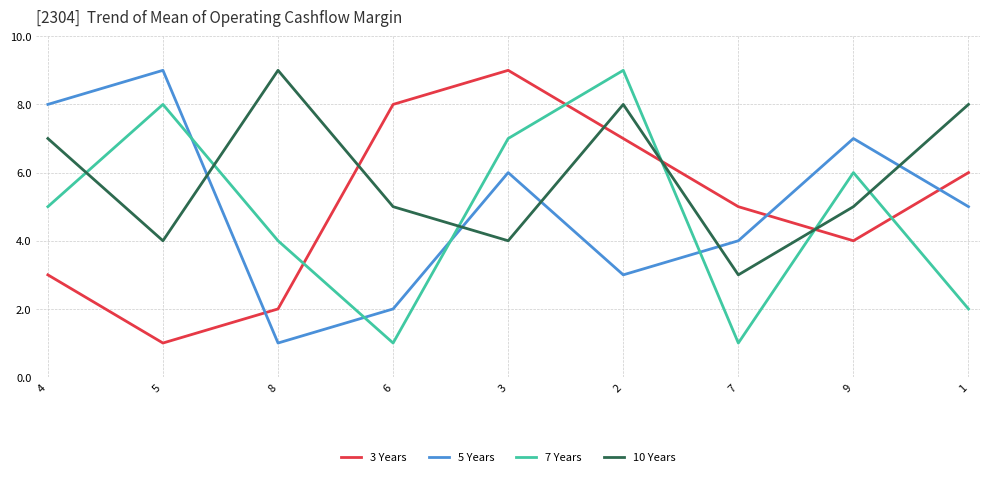

Where does the 10 Years series first go above 5?

4